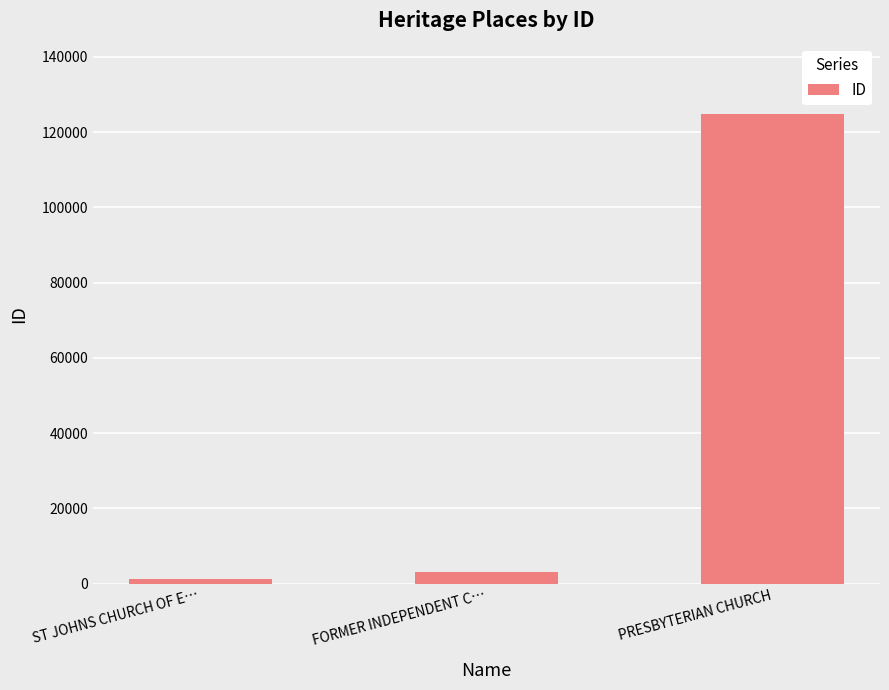

Between PRESBYTERIAN CHURCH and ST JOHNS CHURCH OF E…, which is larger?

PRESBYTERIAN CHURCH